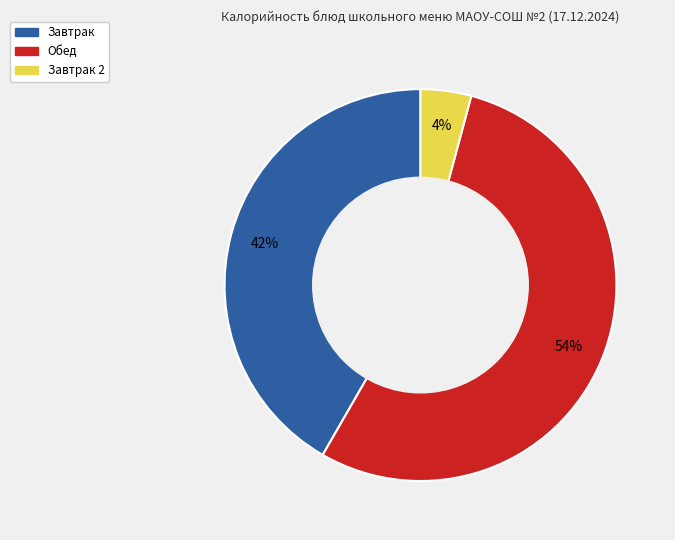

Is there a majority slice in this chart?

Yes